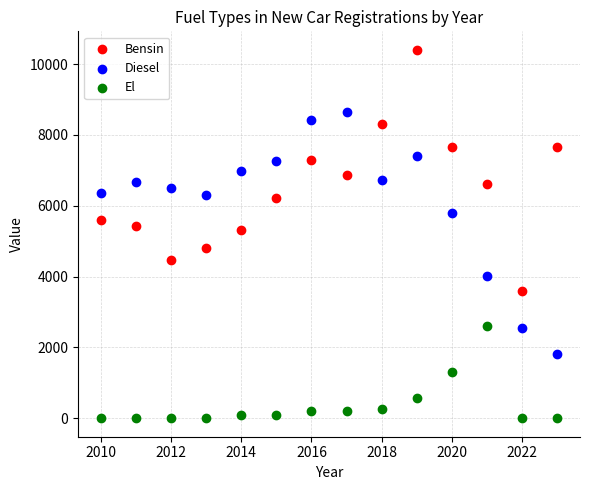

What is the X range (max minus min) for the scatter plot?

13